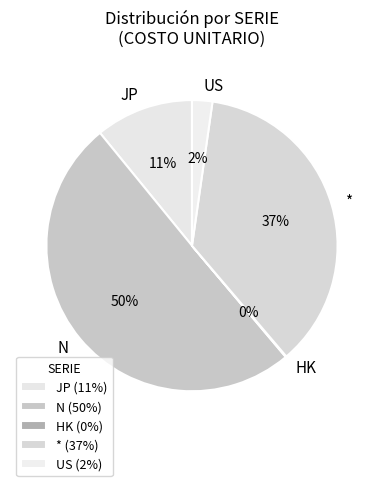

Between US and JP, which is larger?

JP